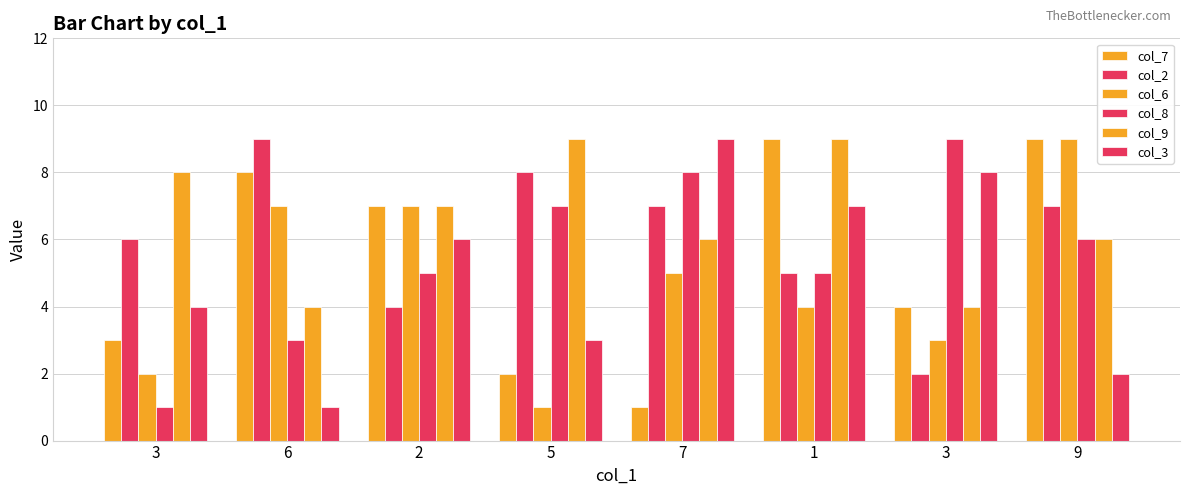

Read the col_3 value at 6.

1